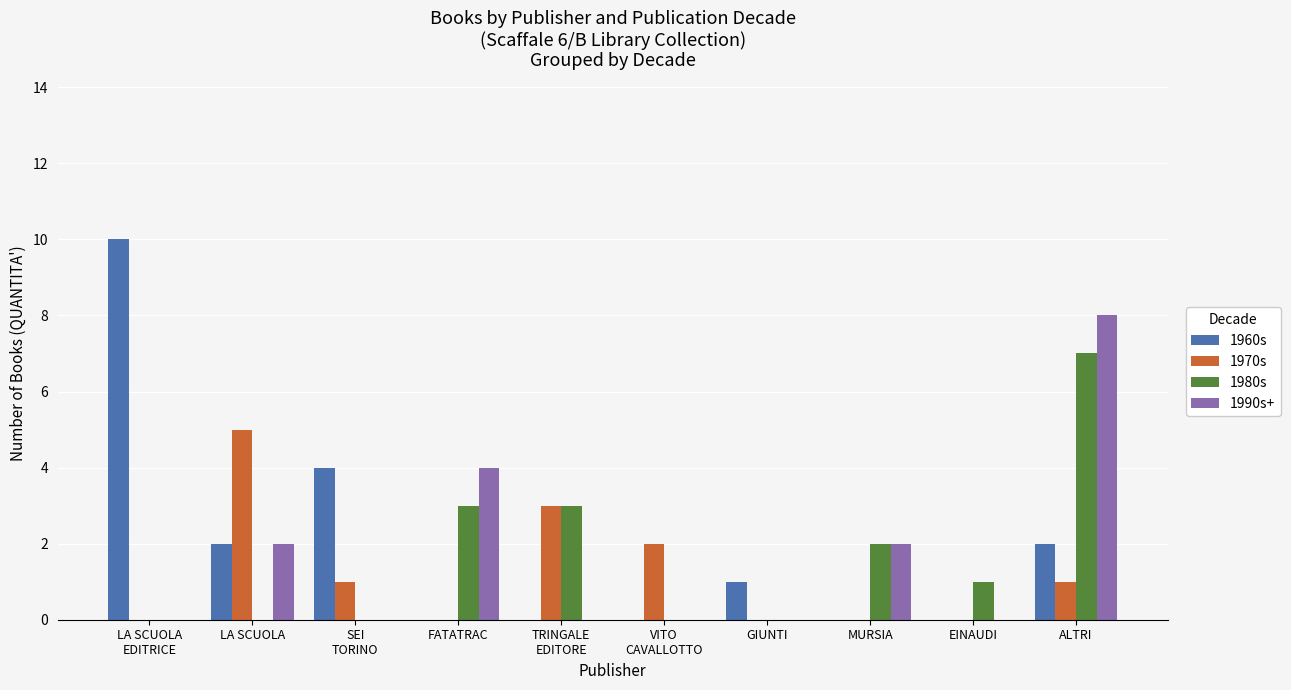

How many 1960s values are between 0 and 2?

8